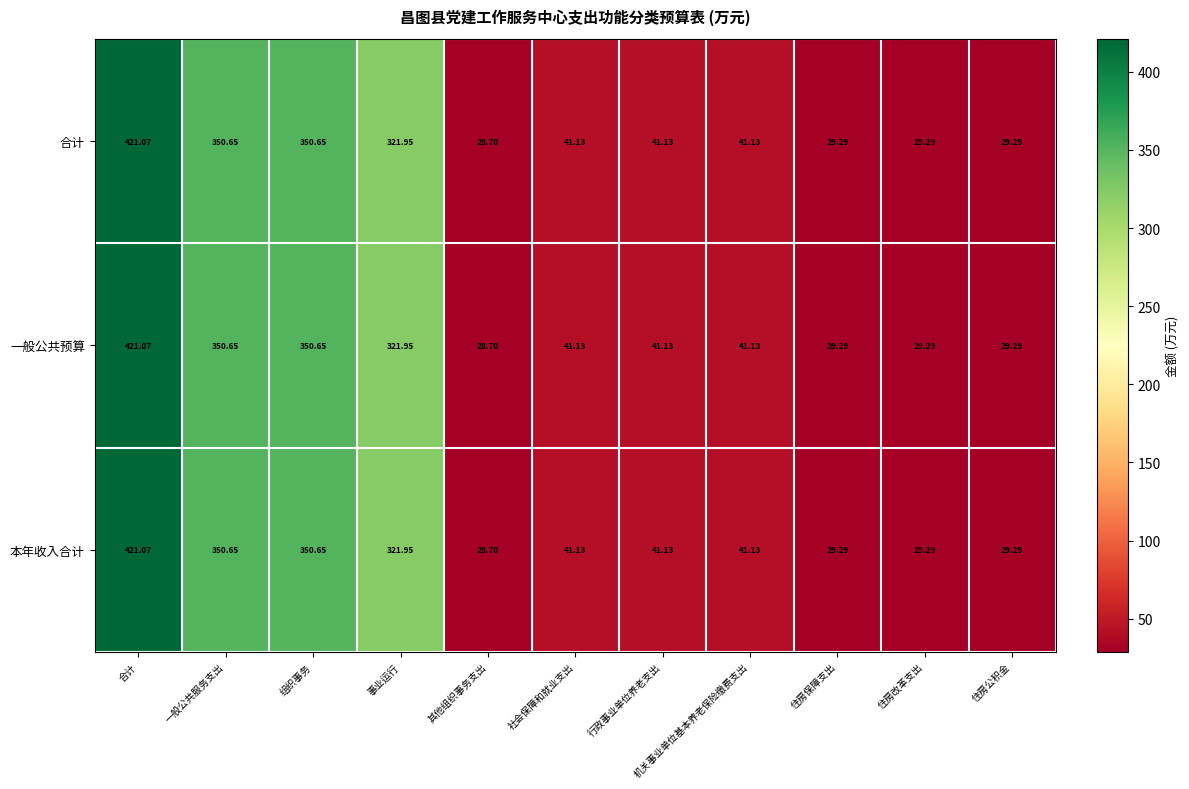

At which category is the sum across all series the highest?

合计